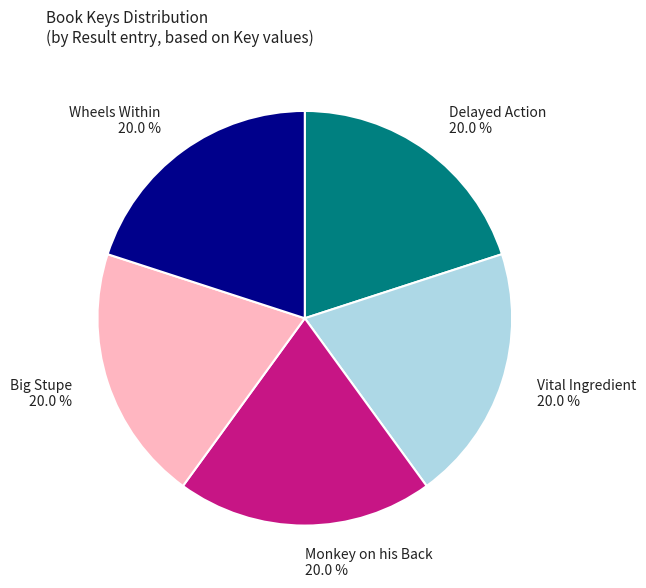

Count the number of slices in the pie.

5